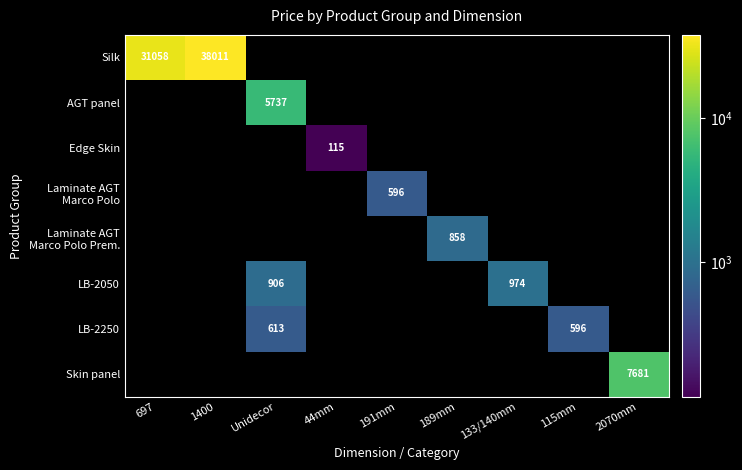

How many positive values does the LB-2250 series have?

2